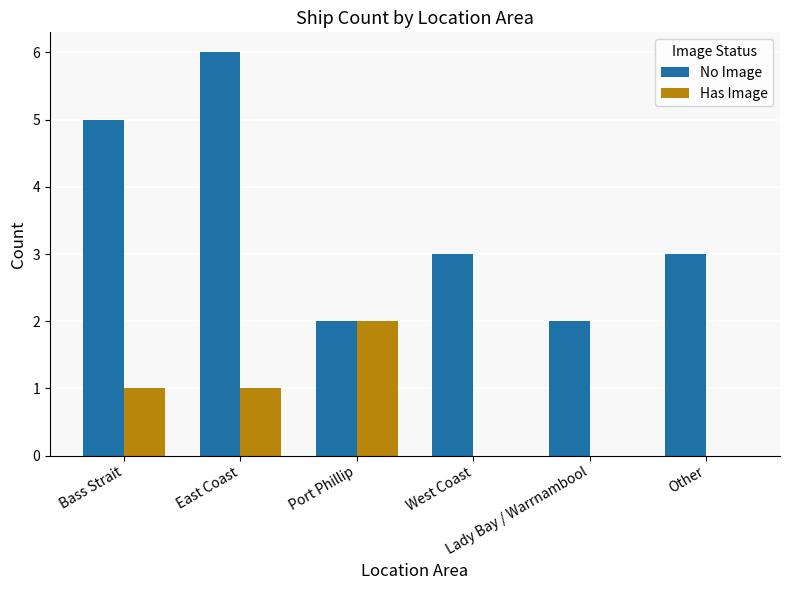

What is the sum of the No Image values at East Coast and West Coast?

9